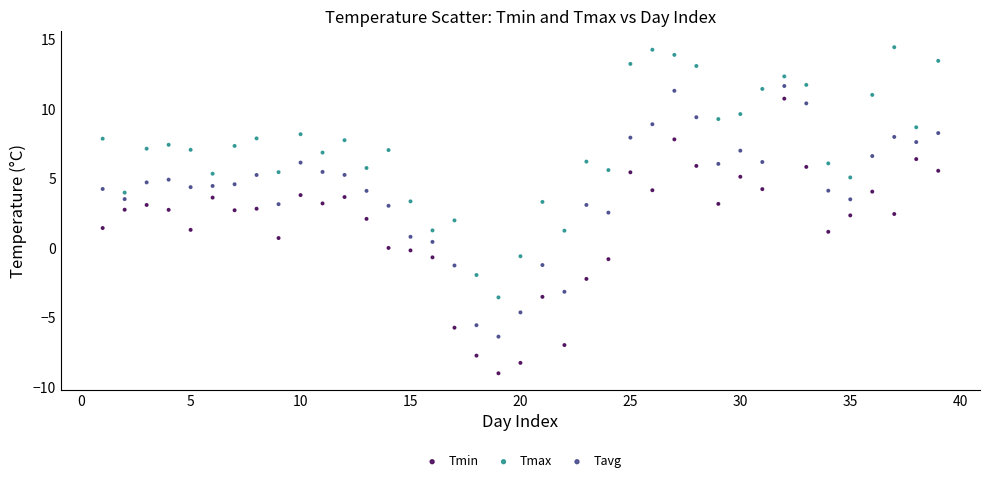

Across all data points, what is the range of X values (max minus min)?

38.0